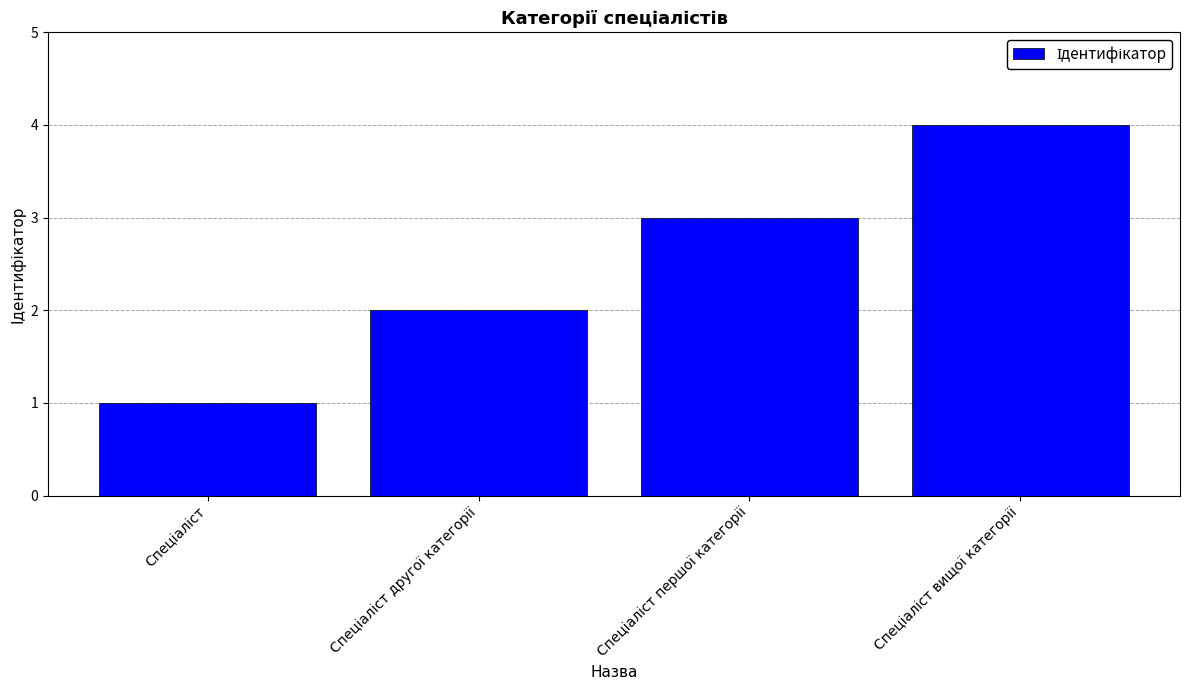

Does the chart contain stacked bars?

No